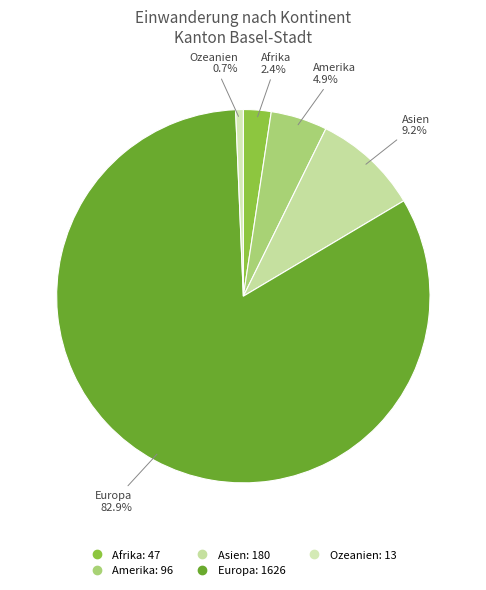

To the nearest percent, what portion does Afrika represent?

2%